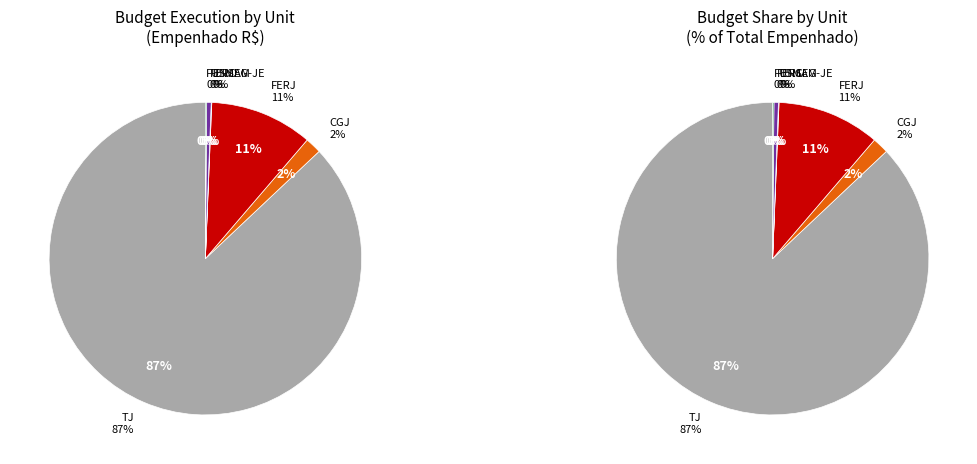

Which category has the biggest portion of the pie?

TJ